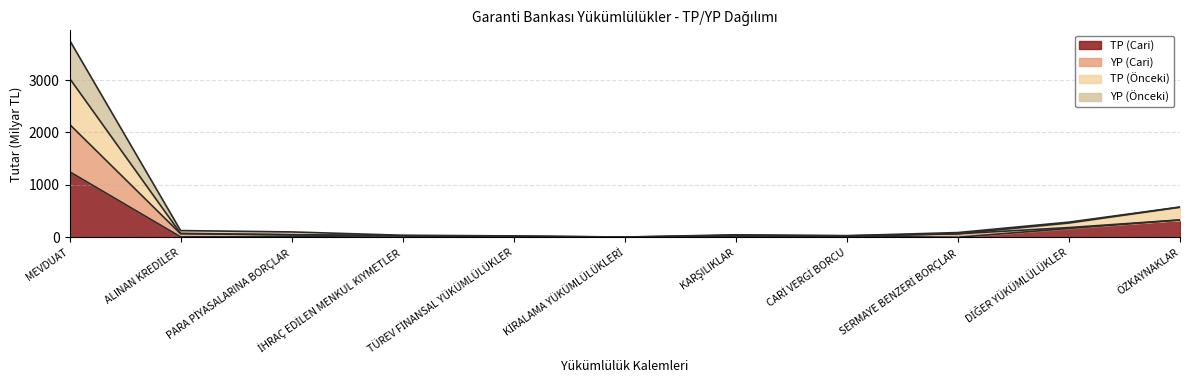

Count the number of data series in this chart.

4